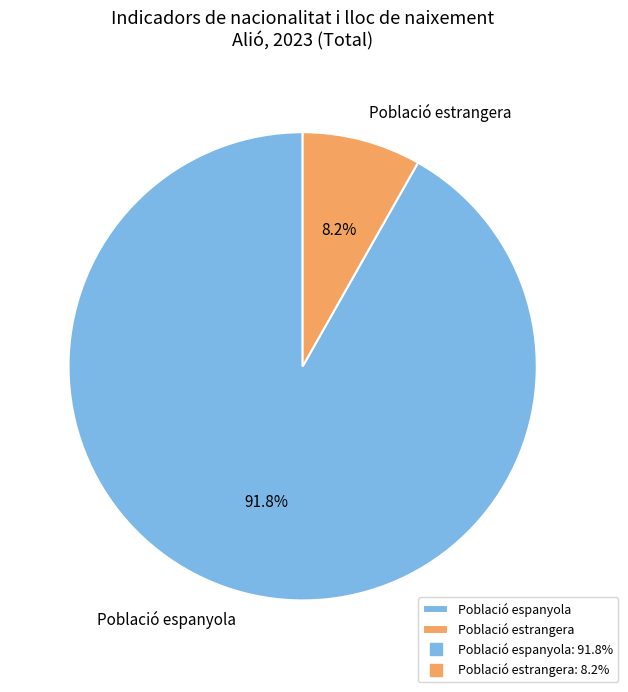

How many segments does this pie chart have?

2